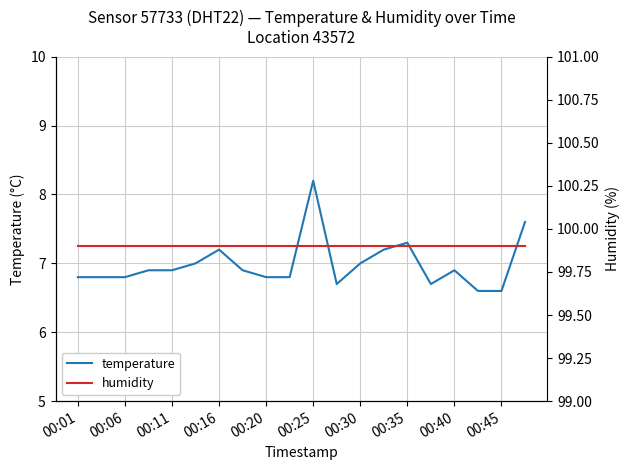

What is the total value across all series at 00:01?

106.7